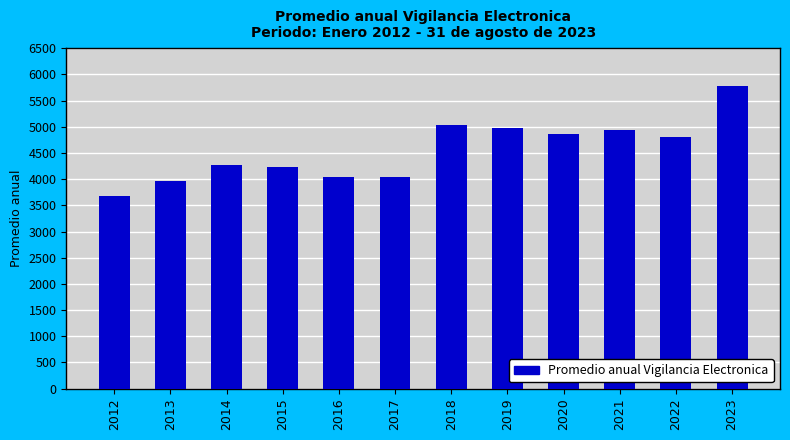

What is the ratio of the value at 2016 to the value at 2020?

0.8